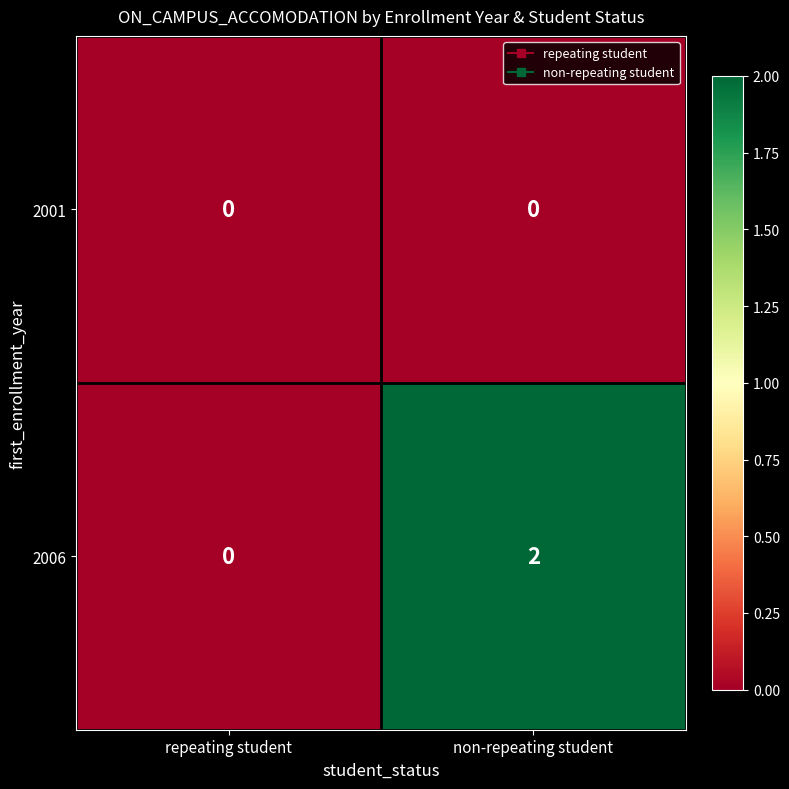

List the series in order of their peak value, lowest first.

2001, 2006